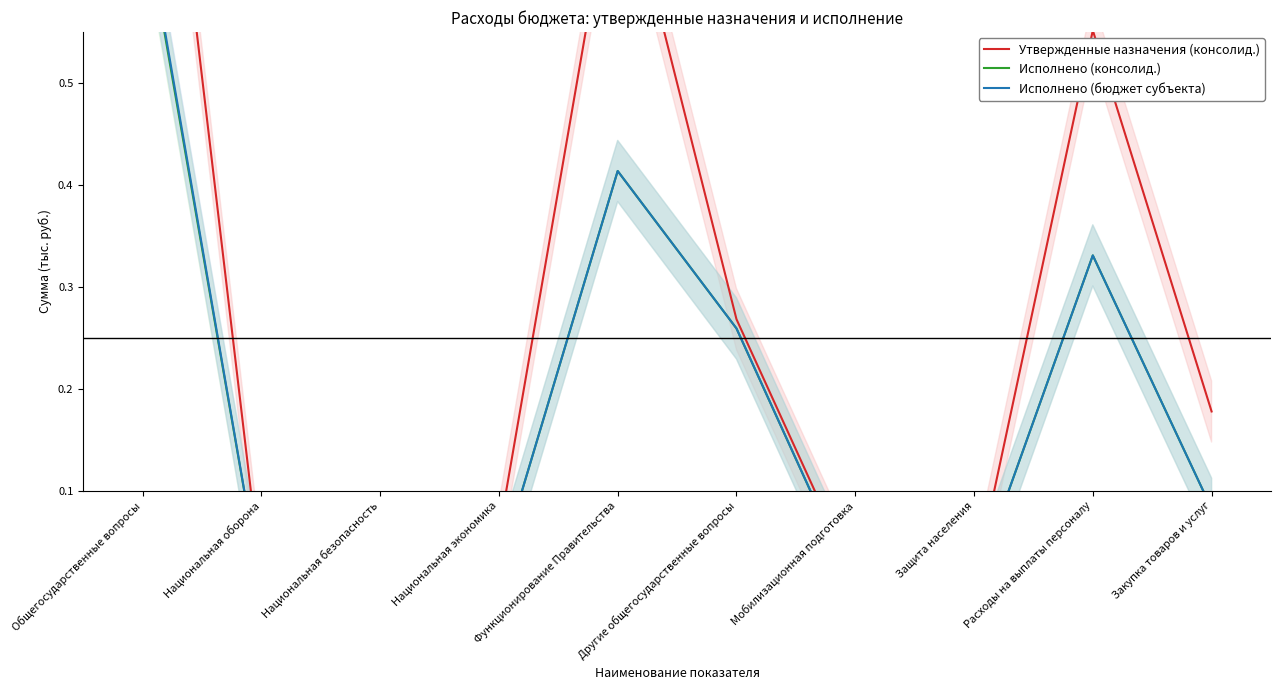

True or false: Утвержденные назначения (консолид.) and Исполнено (консолид.) cross at least once.

False